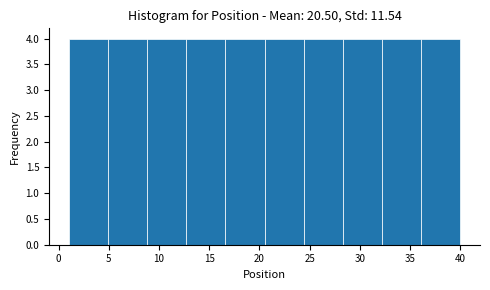

Reading left to right, list every bar in this chart as the range it spans on the x-axis followed by its height. Neither the bar edges nor the heights are printed on the chart, so give them approximately, as read against the axes.

1.0 to 4.9: 4
4.9 to 8.8: 4
8.8 to 12.7: 4
12.7 to 16.6: 4
16.6 to 20.5: 4
20.5 to 24.4: 4
24.4 to 28.3: 4
28.3 to 32.2: 4
32.2 to 36.1: 4
36.1 to 40.0: 4